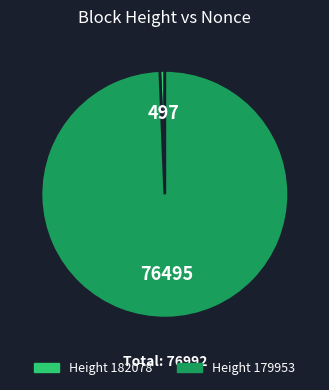

Is there a majority slice in this chart?

Yes